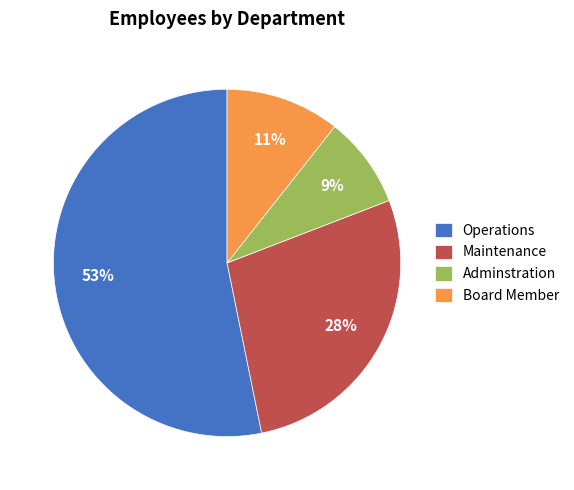

Approximately how many times larger is the value at Board Member compared to Operations?

0.2